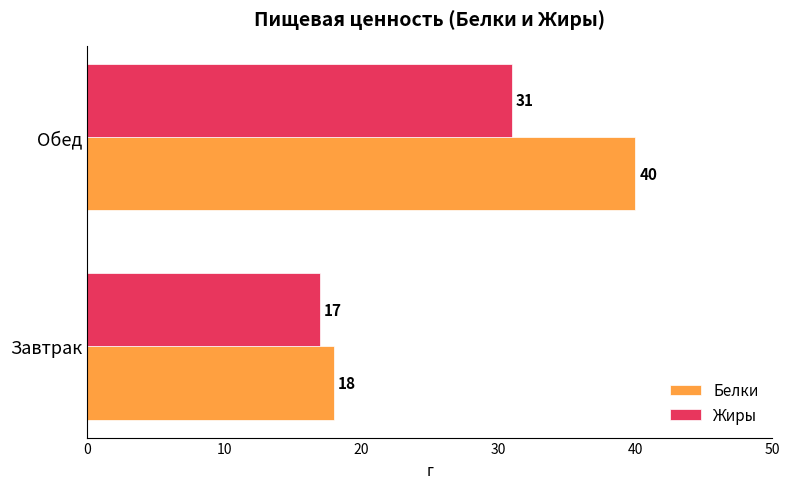

The Белки series shows 70 at Обед. True or false?

False